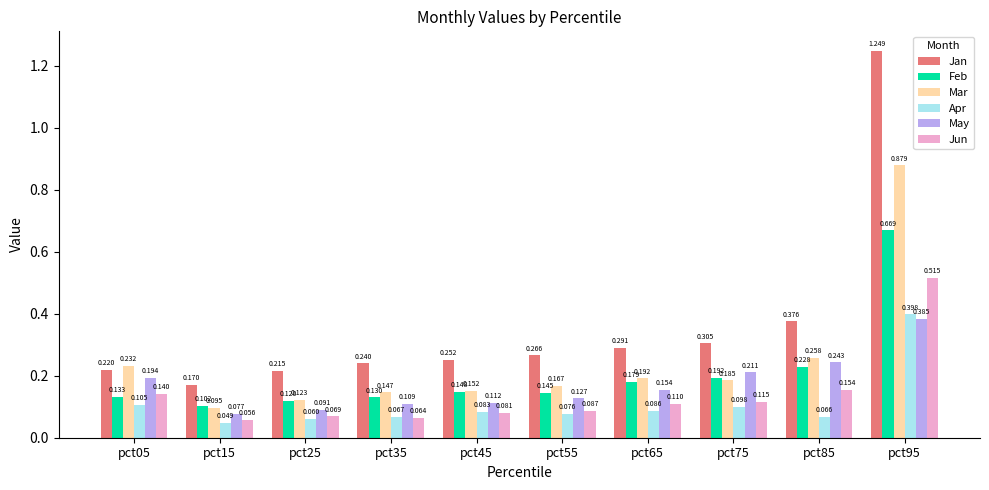

Is the value of May at pct85 greater than the value of Jan at pct85?

No